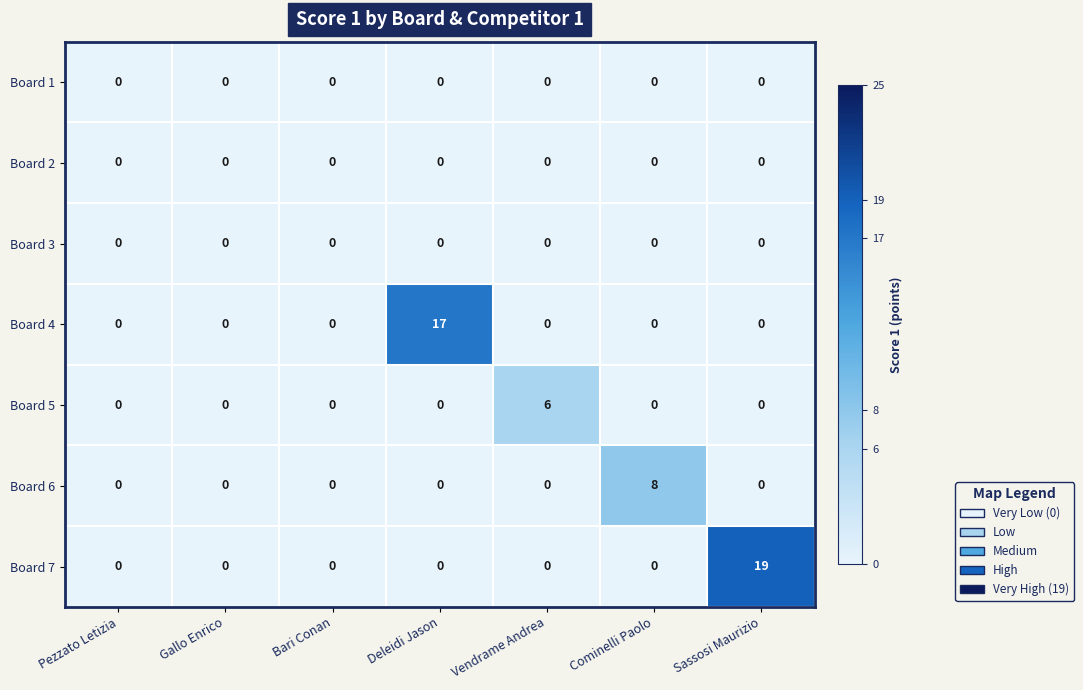

True or false: Board 2 has a value of 0 at Bari Conan.

True